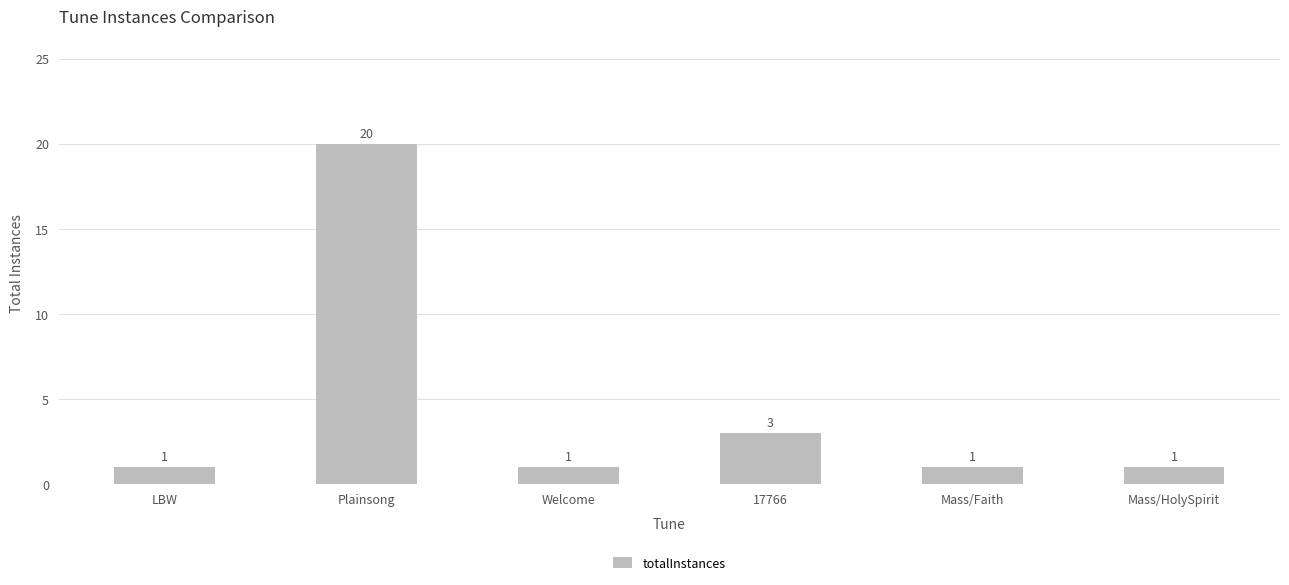

Is it true that the value at Mass/HolySpirit is 1?

True